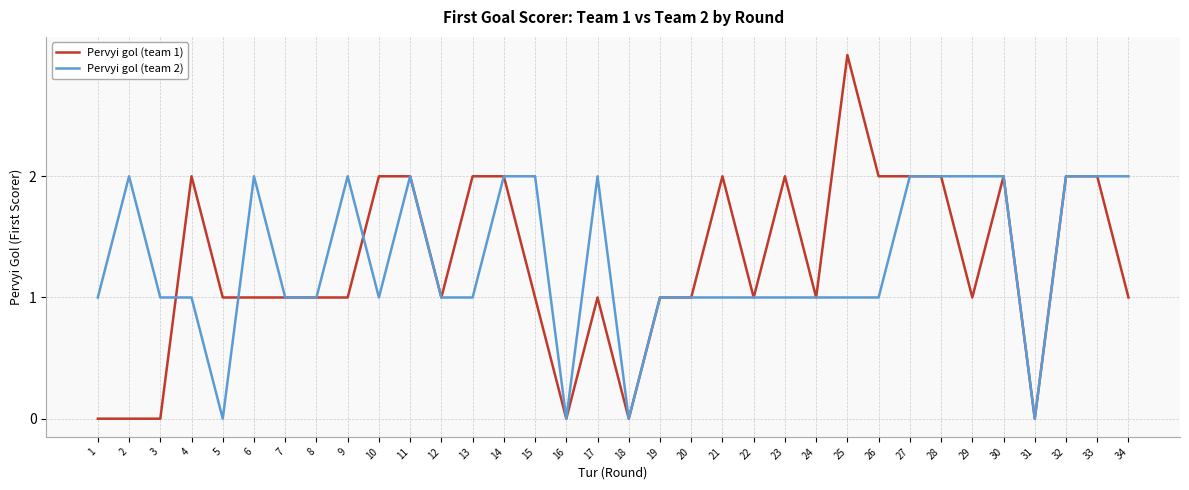

What is the highest value of the Pervyi gol (team 1) series?

3